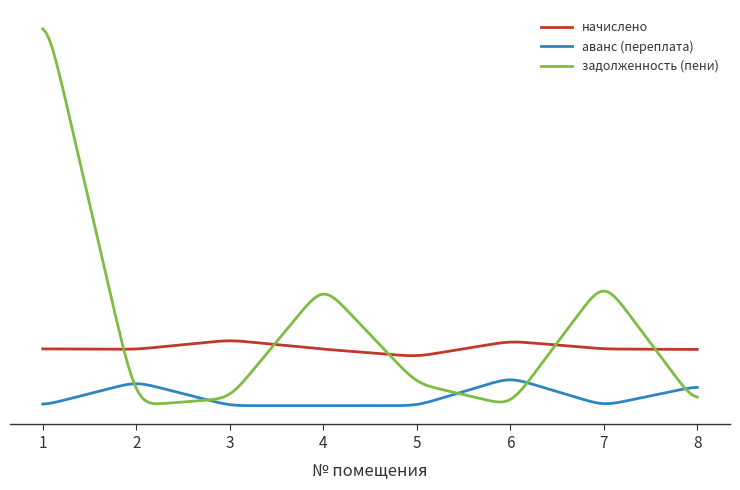

True or false: задолженность (пени) and начислено intersect in this chart.

True